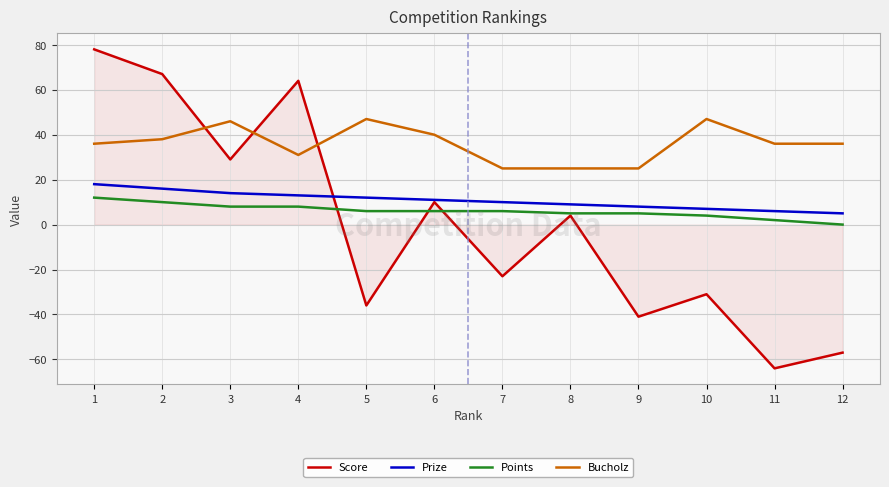

What value does the Bucholz series have at 3, to the nearest 10?

50